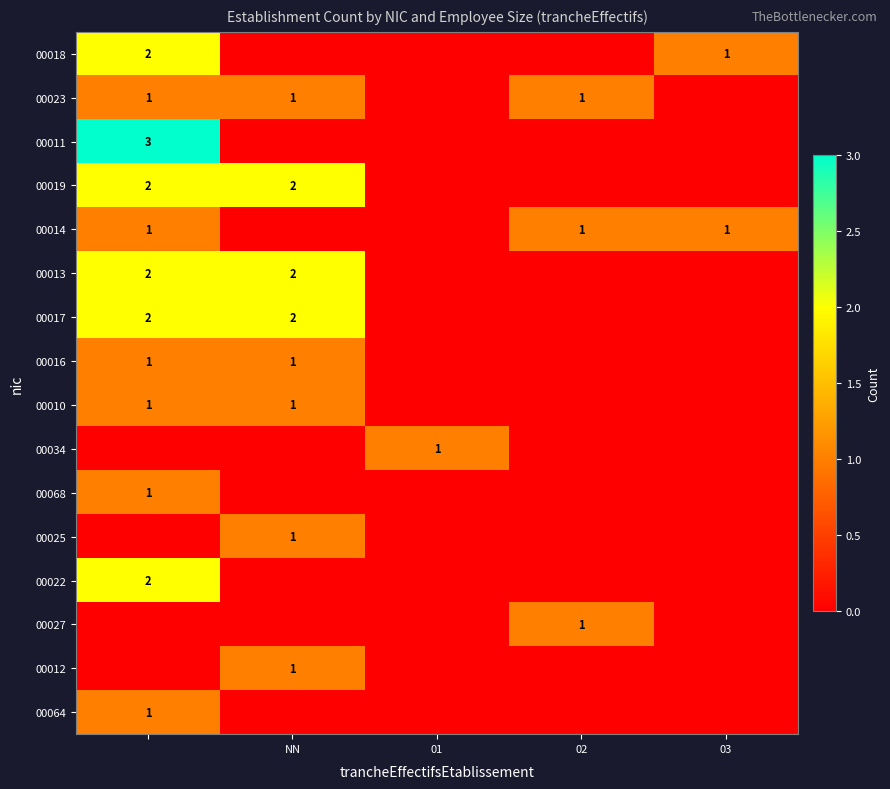

Is it true that 00023 equals 0 at 02?

False